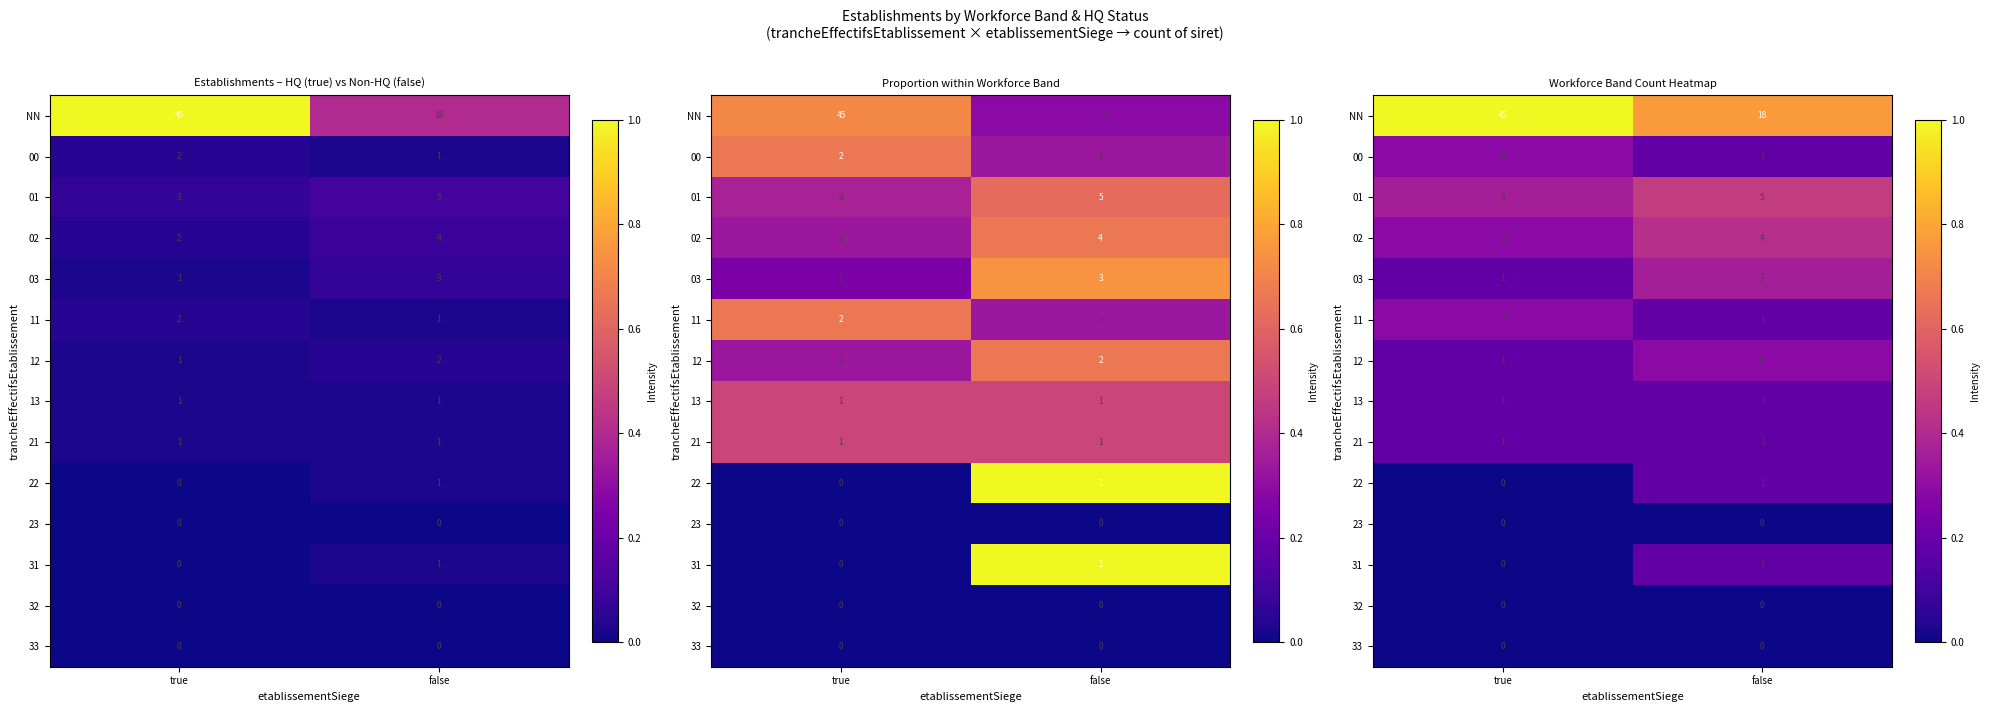

Which category has the highest value across all series?

true